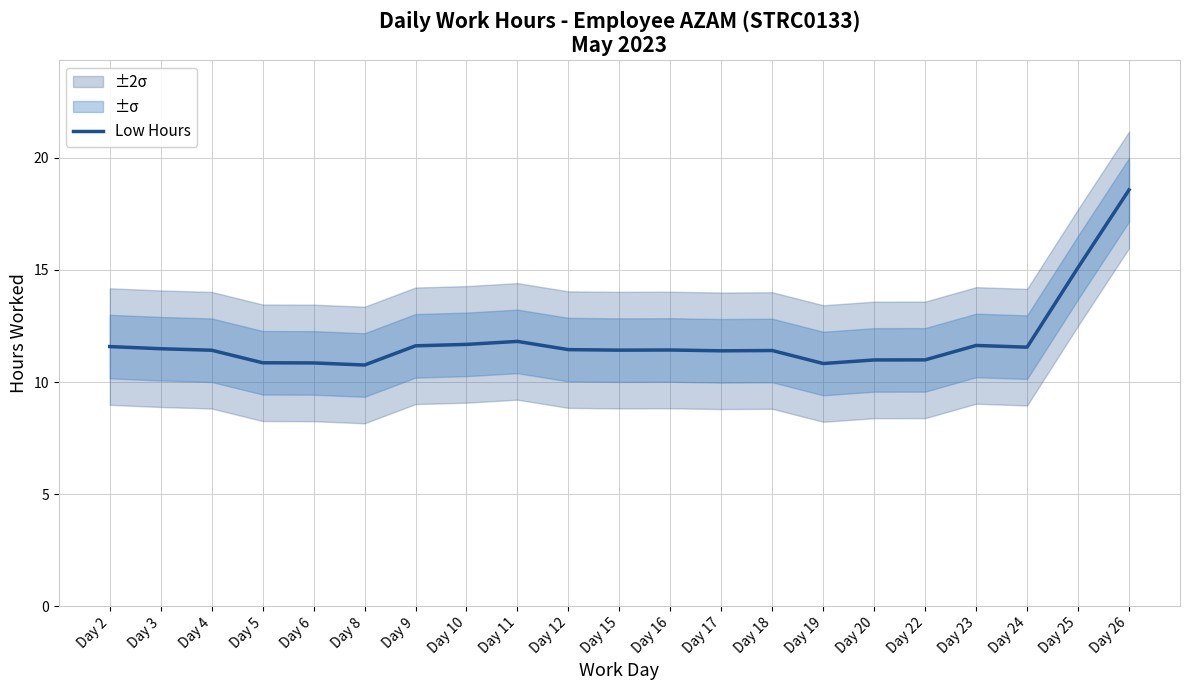

What is the value of the 15th point from the left?

10.8